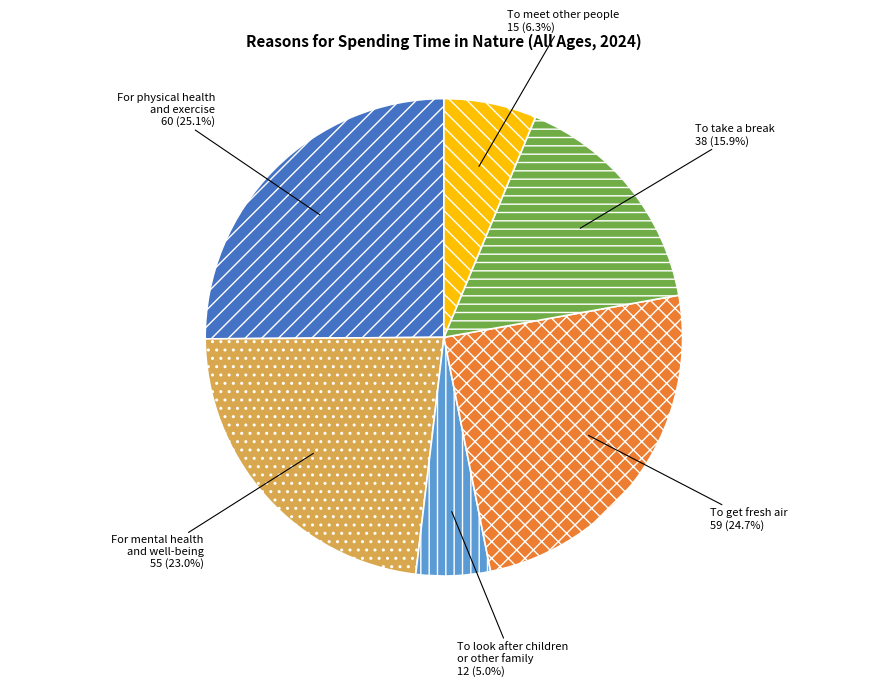

Between To meet other people and For physical health and exercise, which is larger?

For physical health and exercise